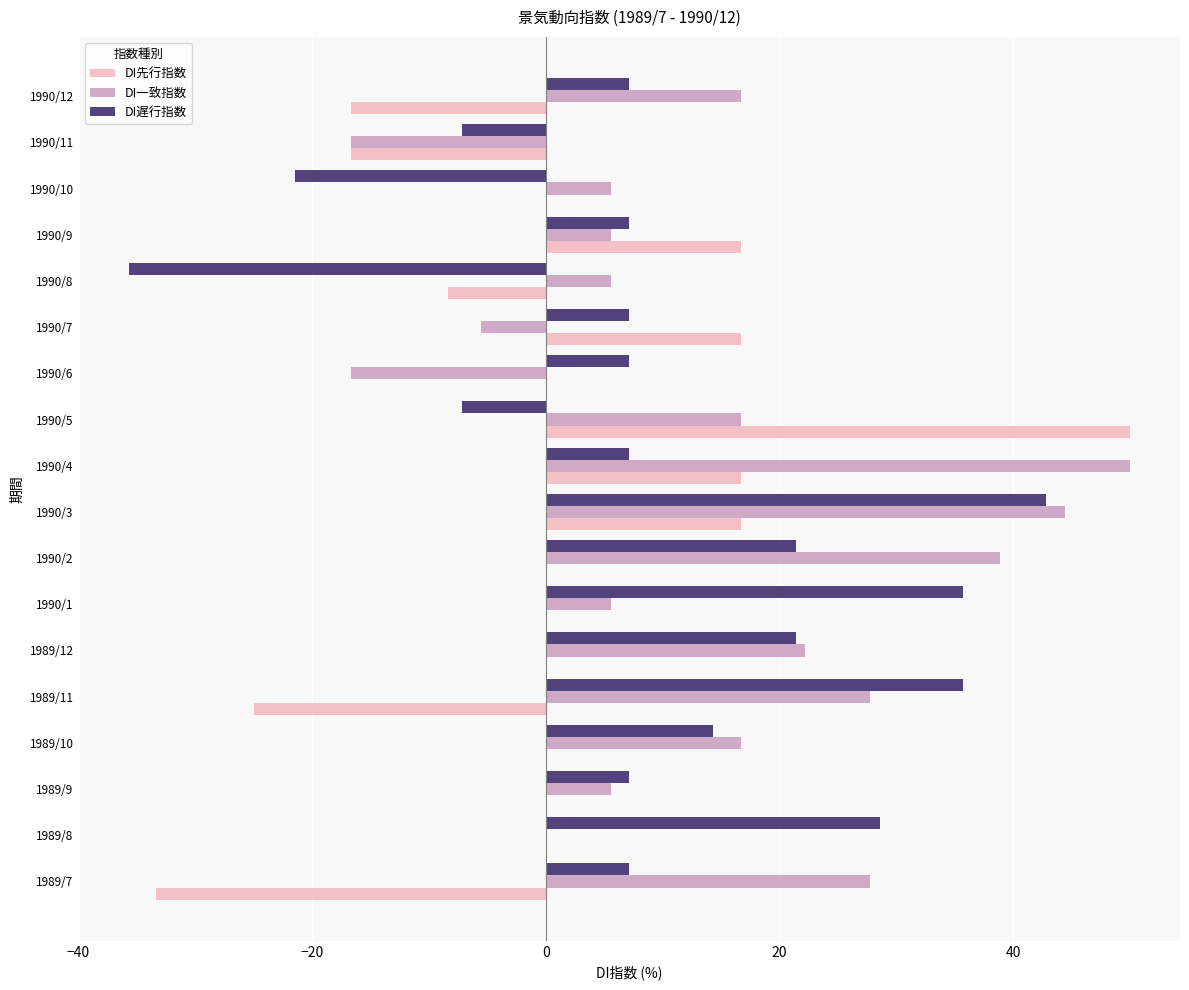

At which category is the sum across all series the highest?

1990/3